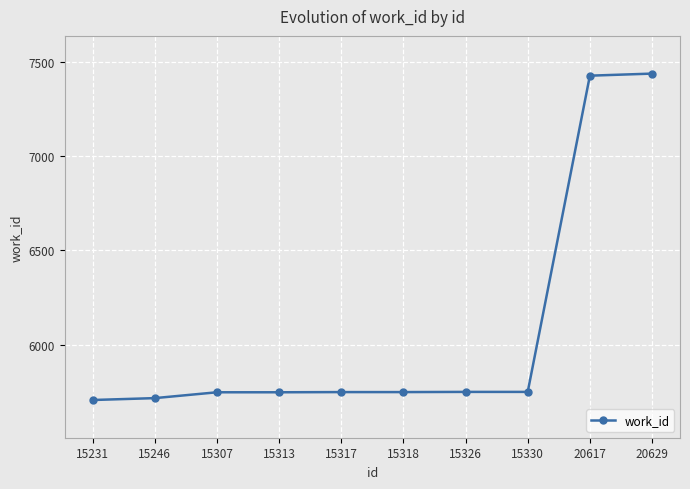

What is the maximum value shown in the chart?

7438